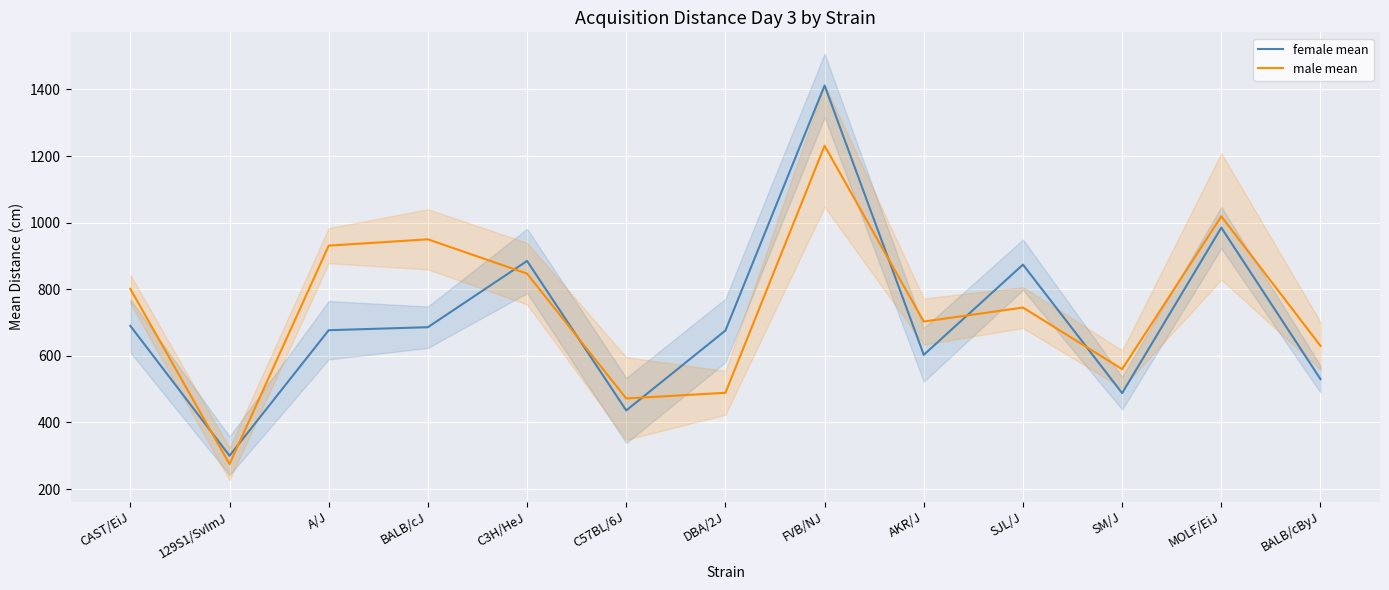

Rank the series by their average value, from lowest to highest.

female mean, male mean